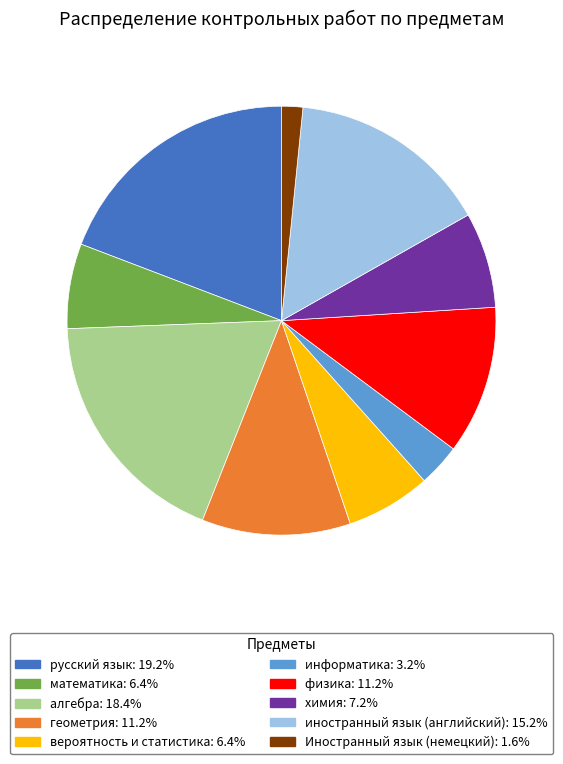

Which slice is the smallest?

Иностранный язык (немецкий)